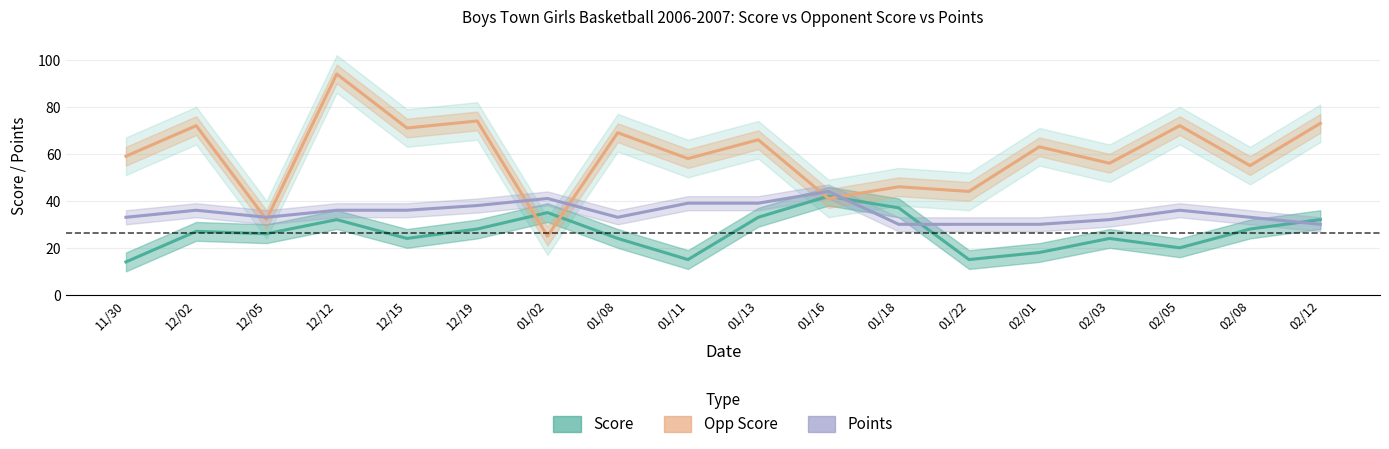

What is the sum of all Score values?

474